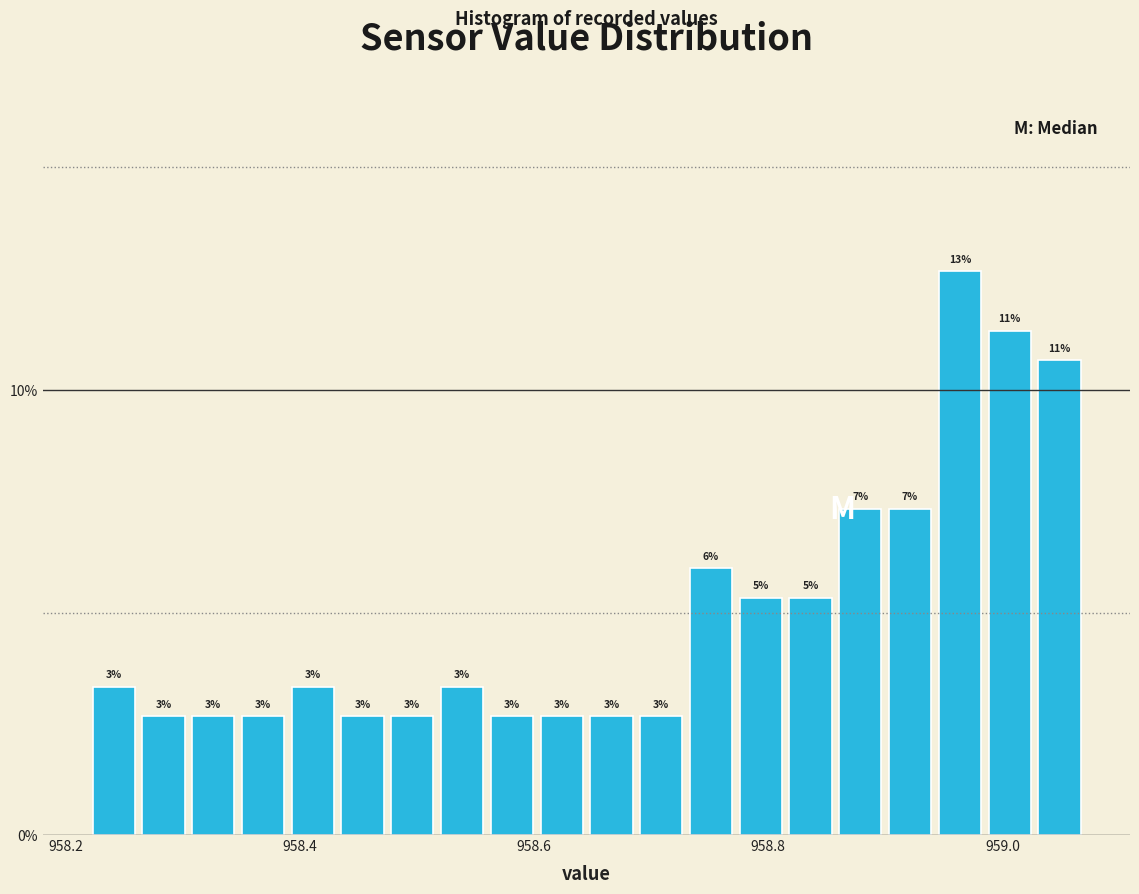

Around what value on the x-axis is the tallest bar? Give the approximate position of its centre, as read against the axis.

958.96